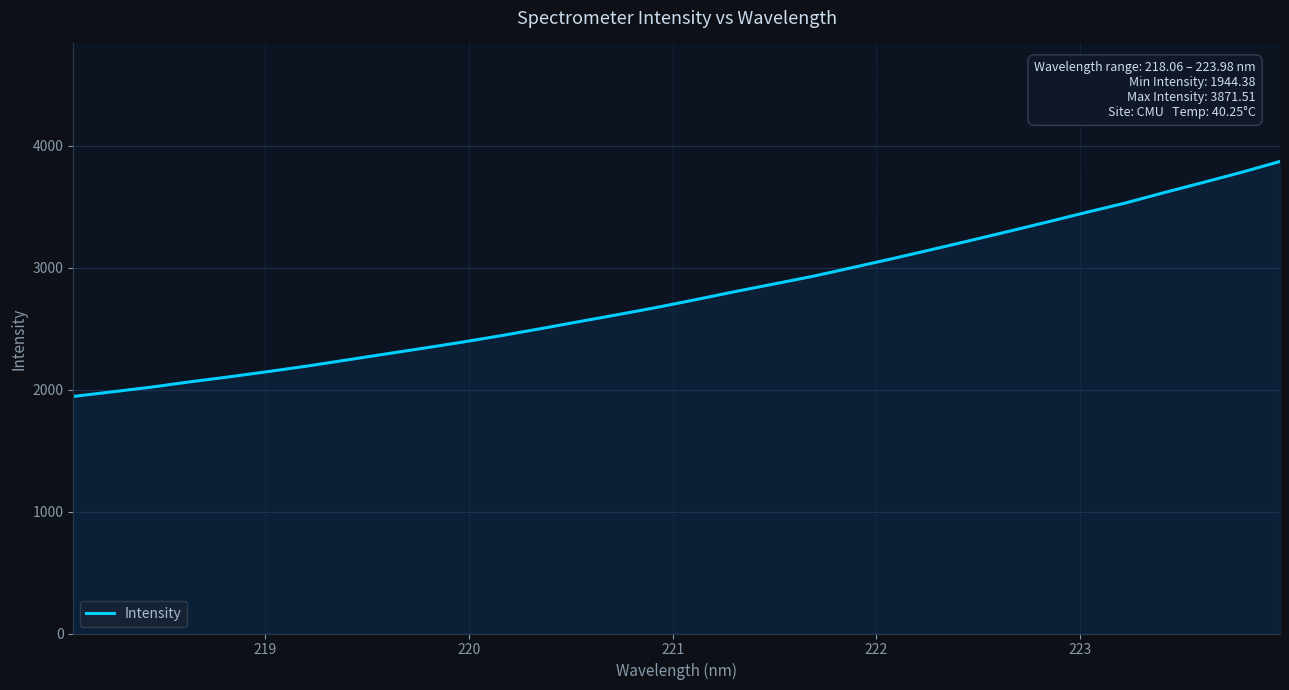

What is the minimum value shown in the chart?

1944.4